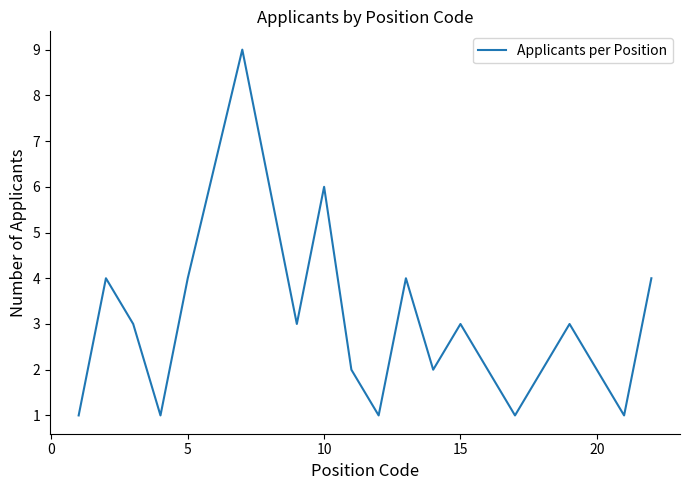

What is the maximum value shown in the chart?

9